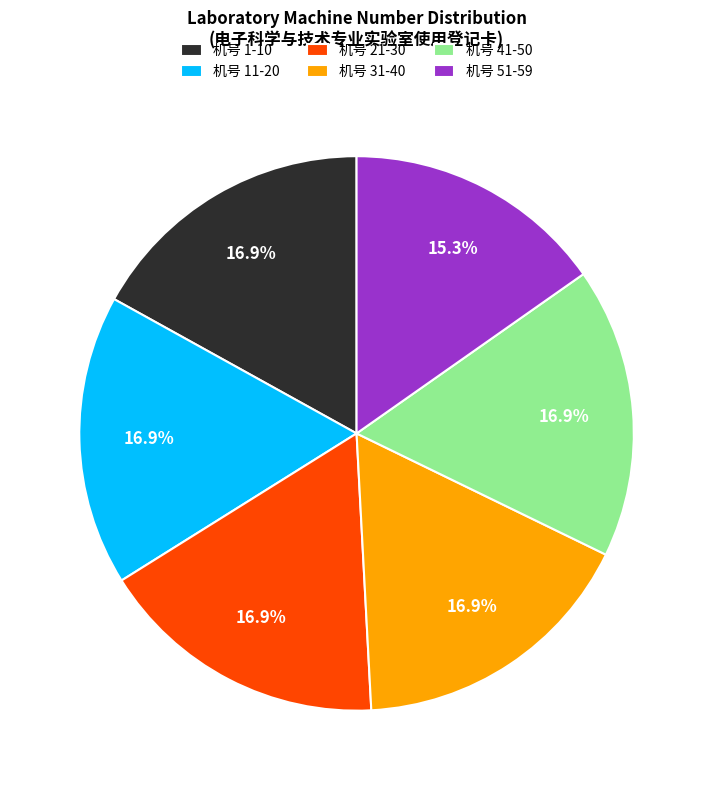

How many segments does this pie chart have?

6